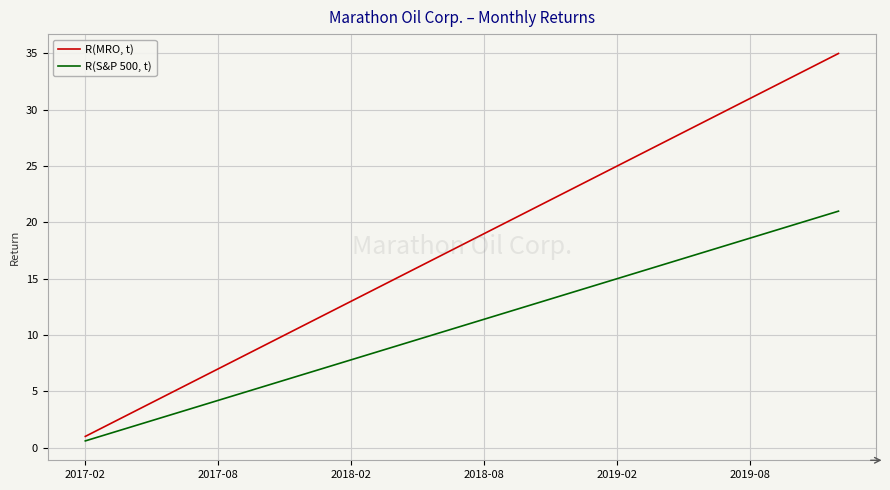

Which series has the largest range (max minus min)?

R(MRO, t)